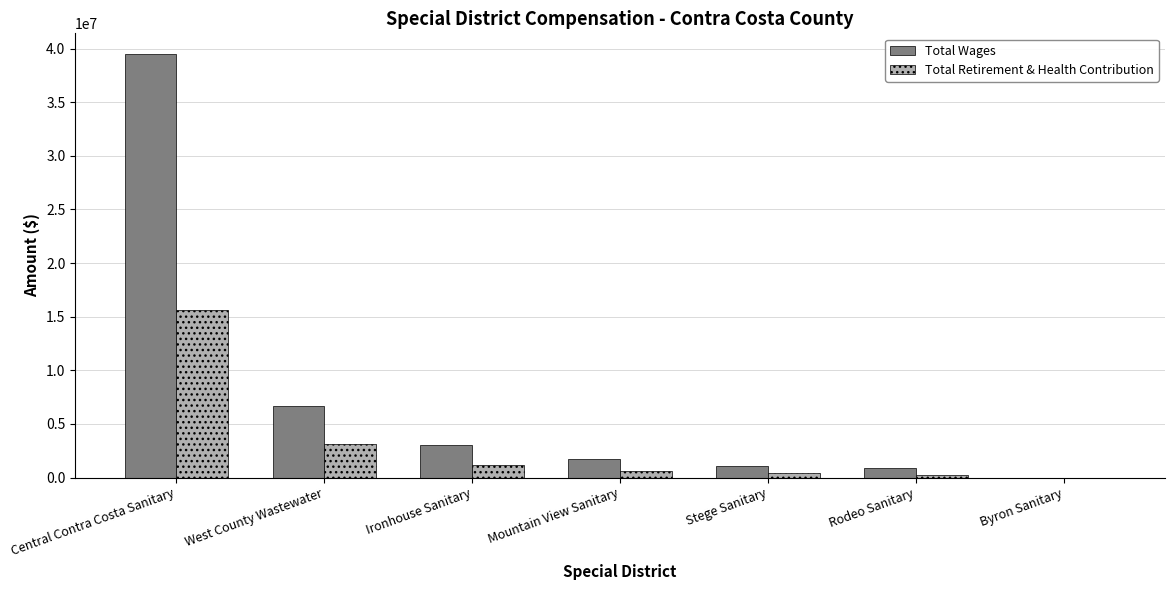

The value of Total Wages at Ironhouse Sanitary is 624964. True or false?

False